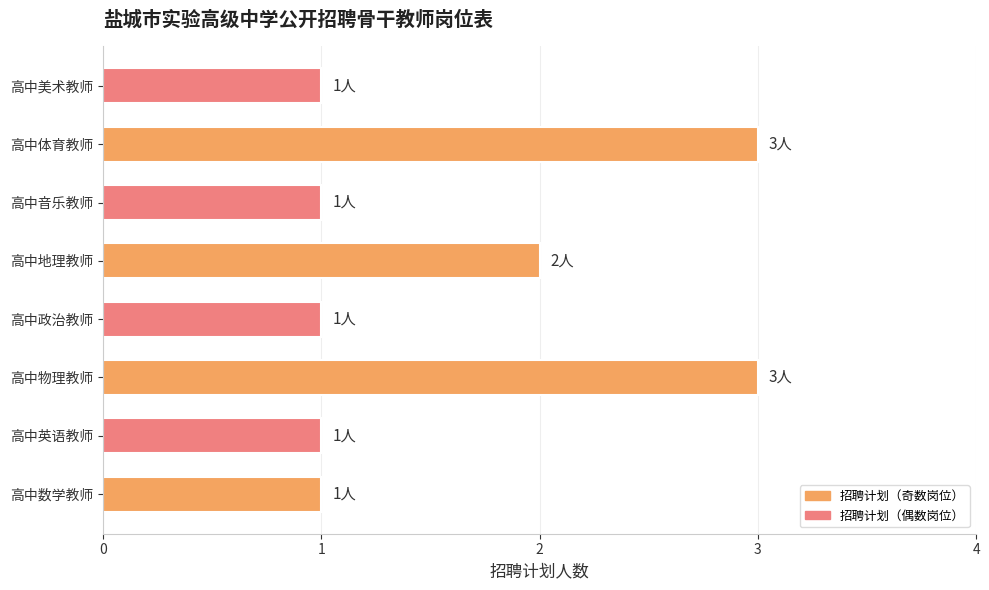

How many values are between 1 and 3?

8